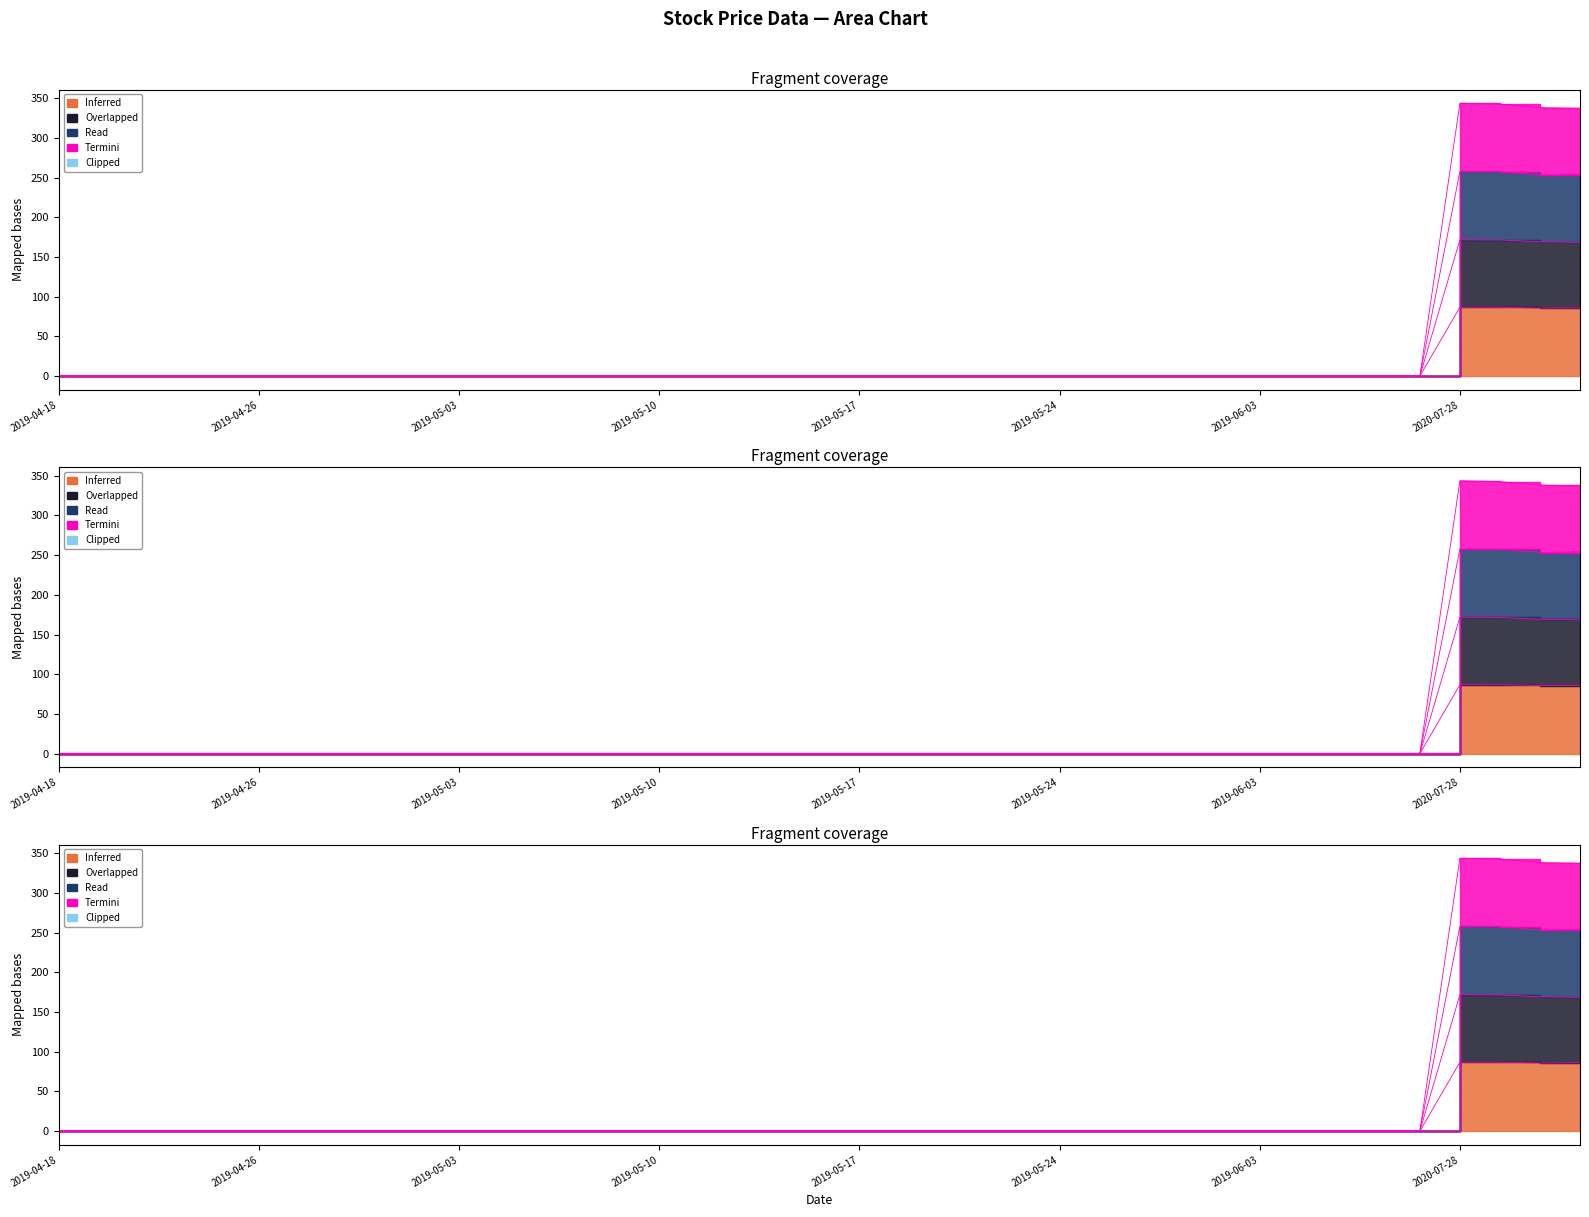

True or false: Open and High cross at least once.

False